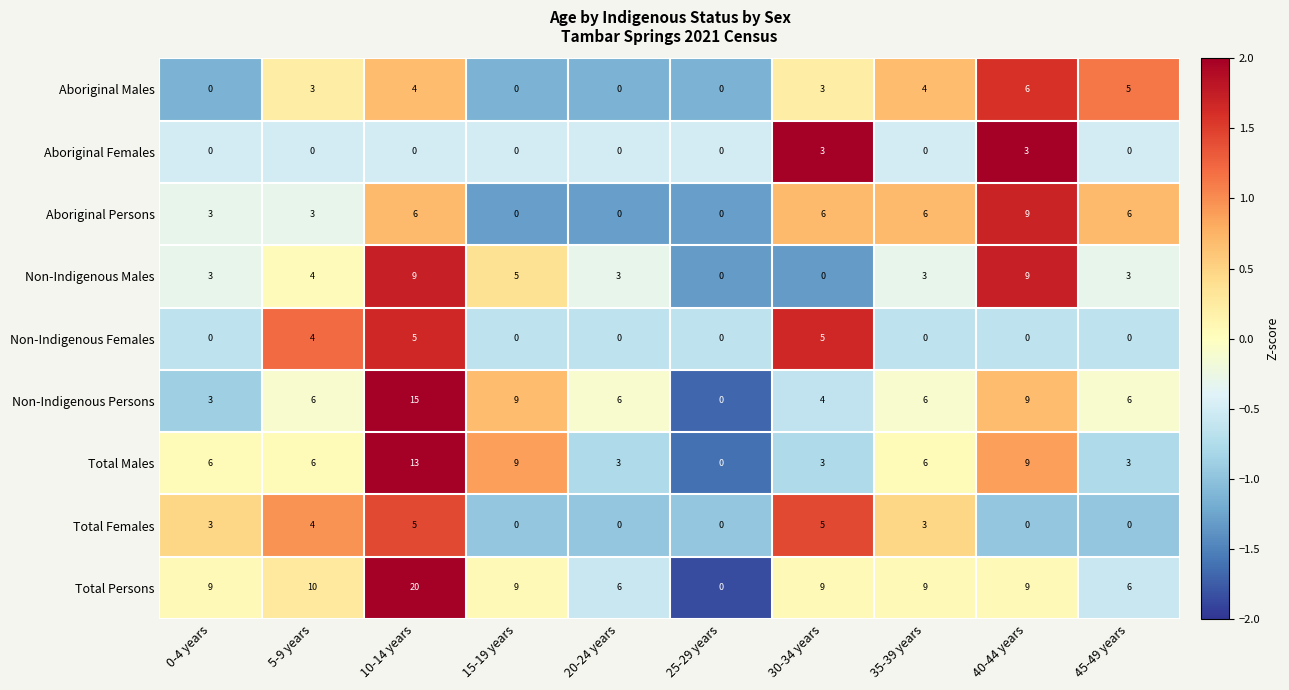

The Non-Indigenous Females series shows 4 at 5-9 years. True or false?

True